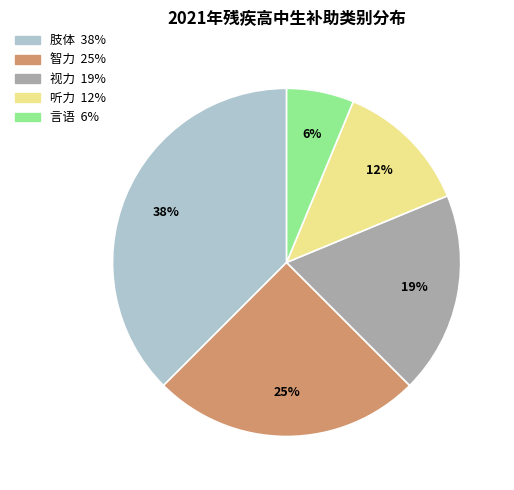

What is the ratio of the value at 听力 to the value at 肢体?

0.3